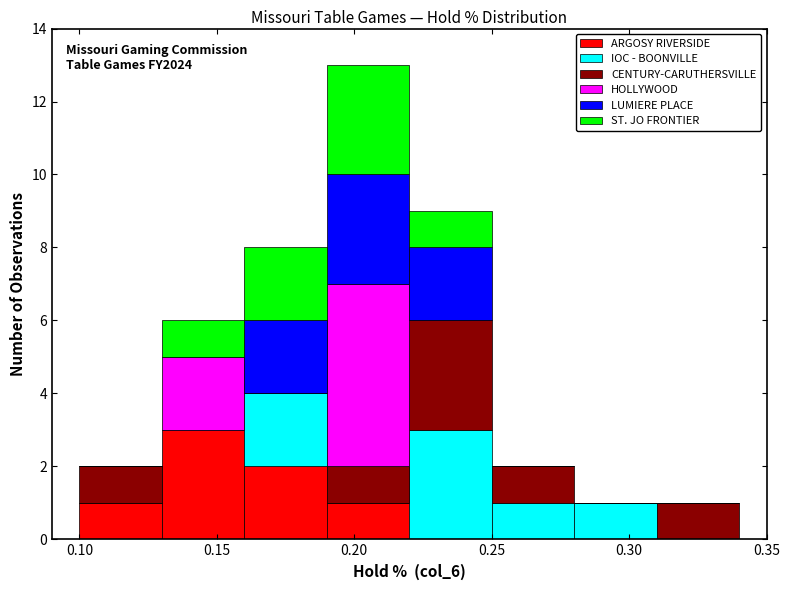

Which range on the x-axis has the tallest stacked bar (by total height)?

0.19 to 0.22